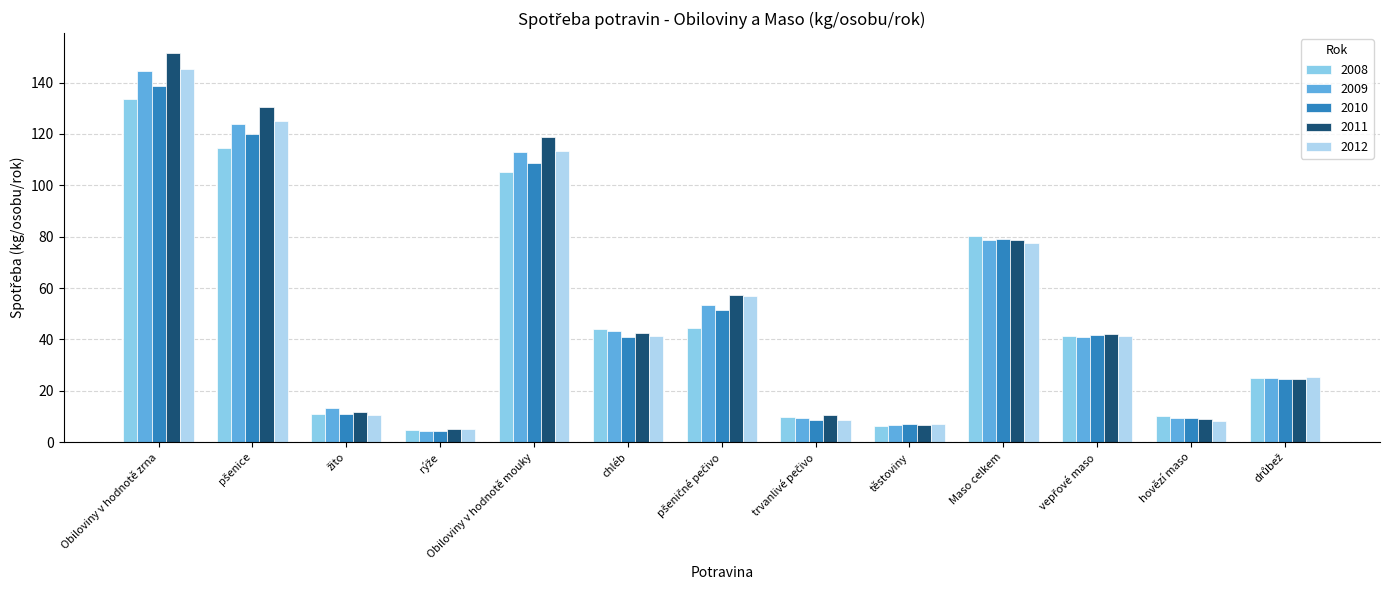

How many bars are there in total?

65